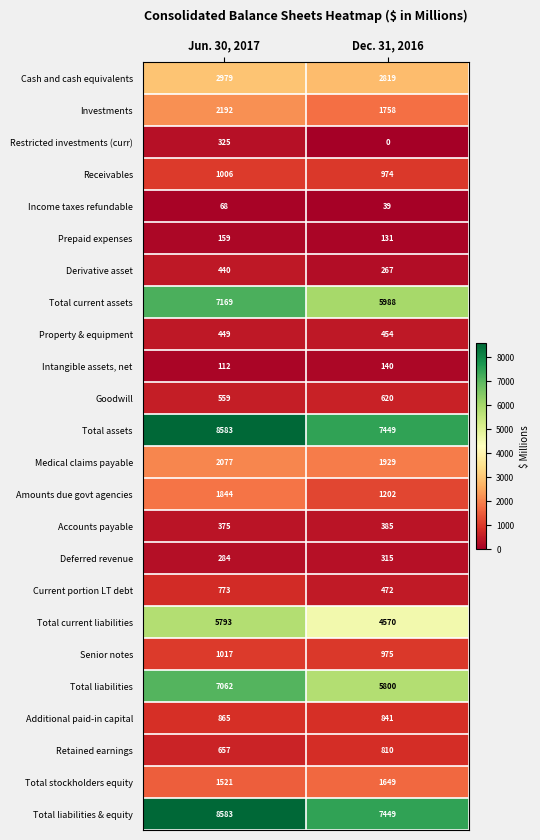

Is it true that Intangible assets, net equals 112 at Jun. 30, 2017?

True